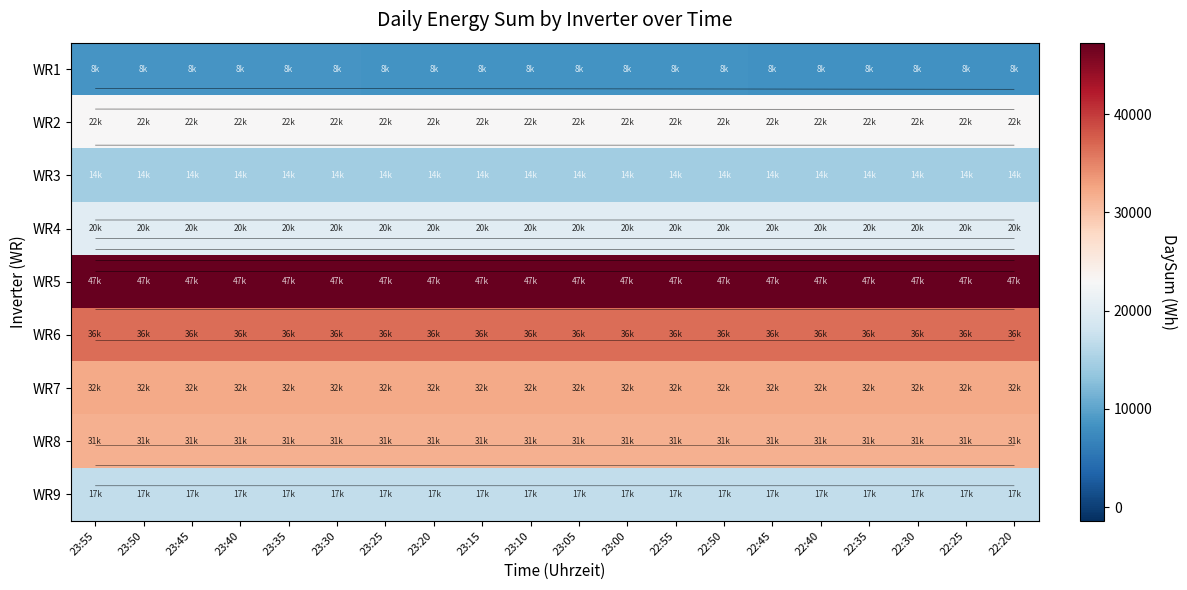

Is the value of WR4 at 22:40 greater than the value of WR1 at 22:35?

Yes